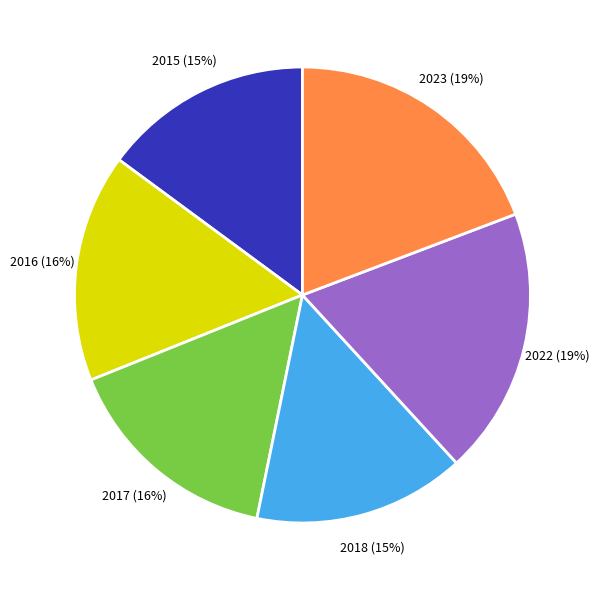

True or false: 2015 accounts for 8% of the total.

False